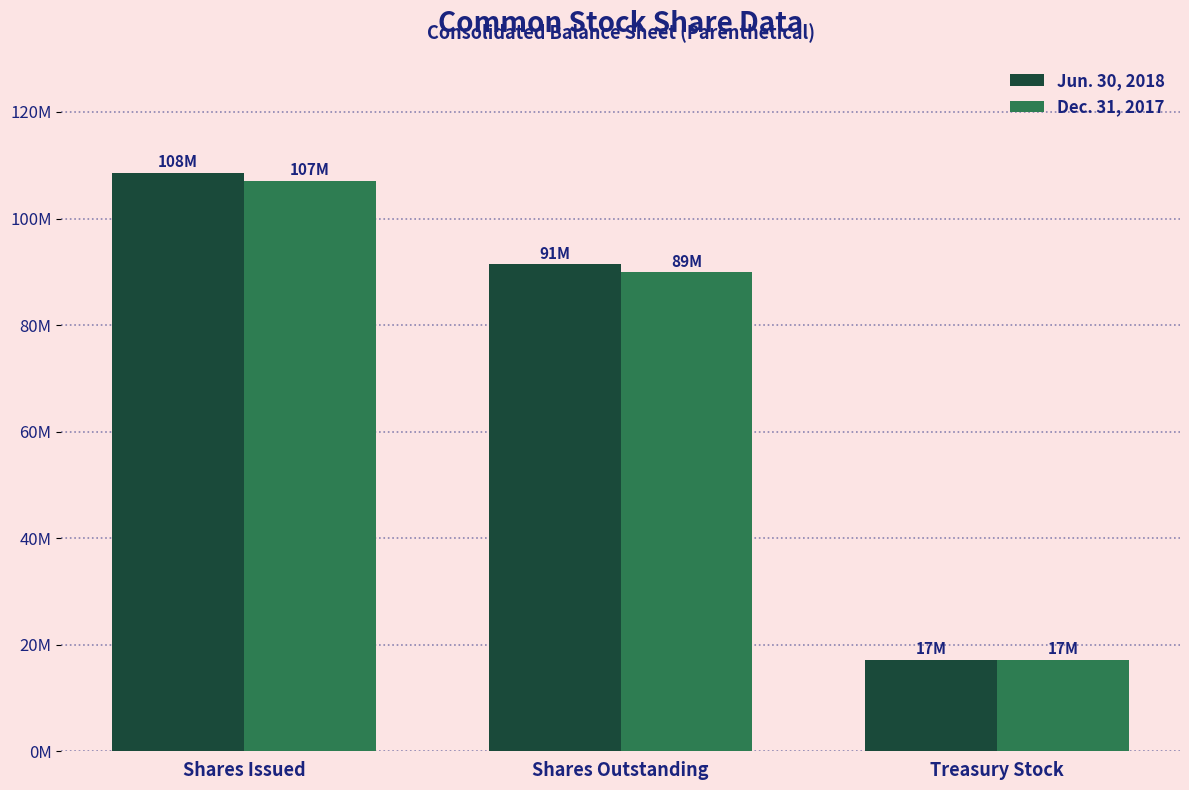

Does the chart contain any negative values?

No